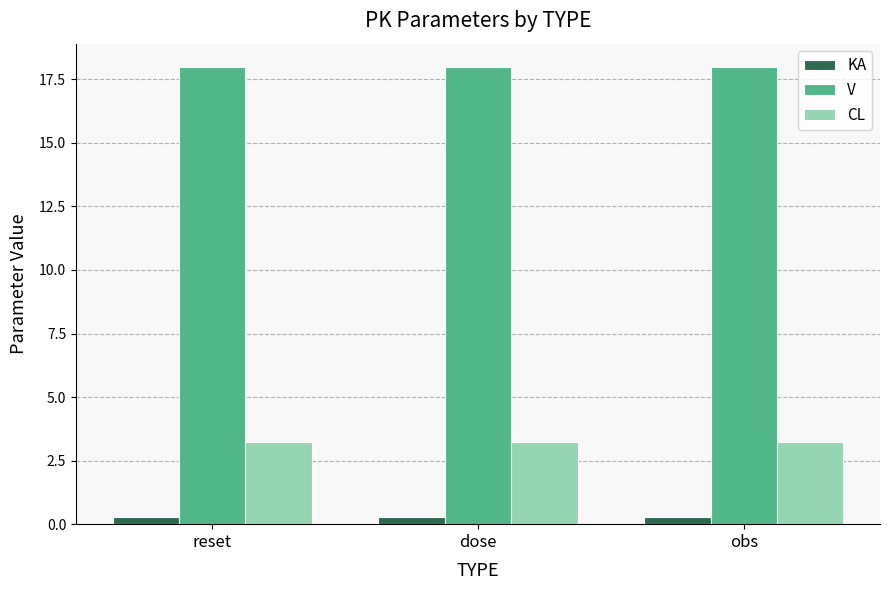

Rank the series at obs from highest to lowest value.

V, CL, KA